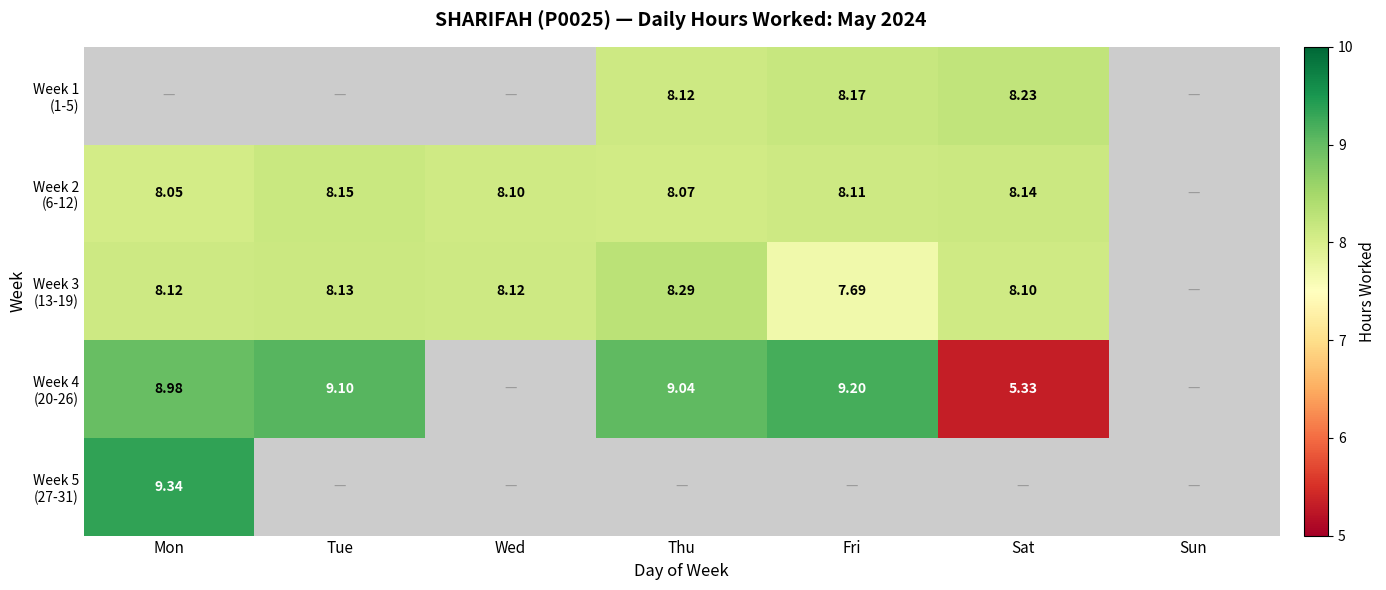

Where is Week 5 (27-31) nearest to the value 9?

Mon